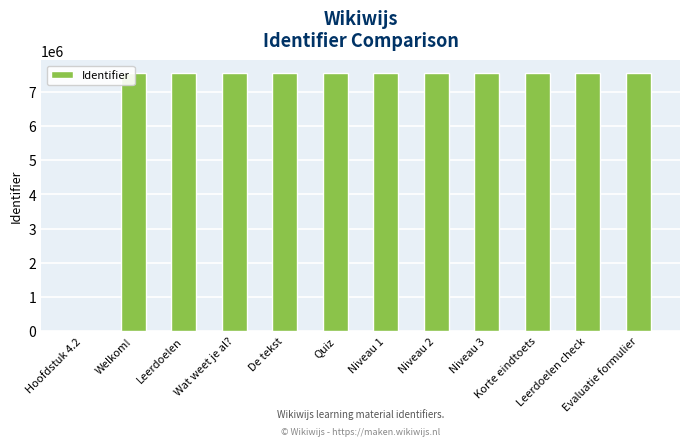

What is the sum of all values?

83063387